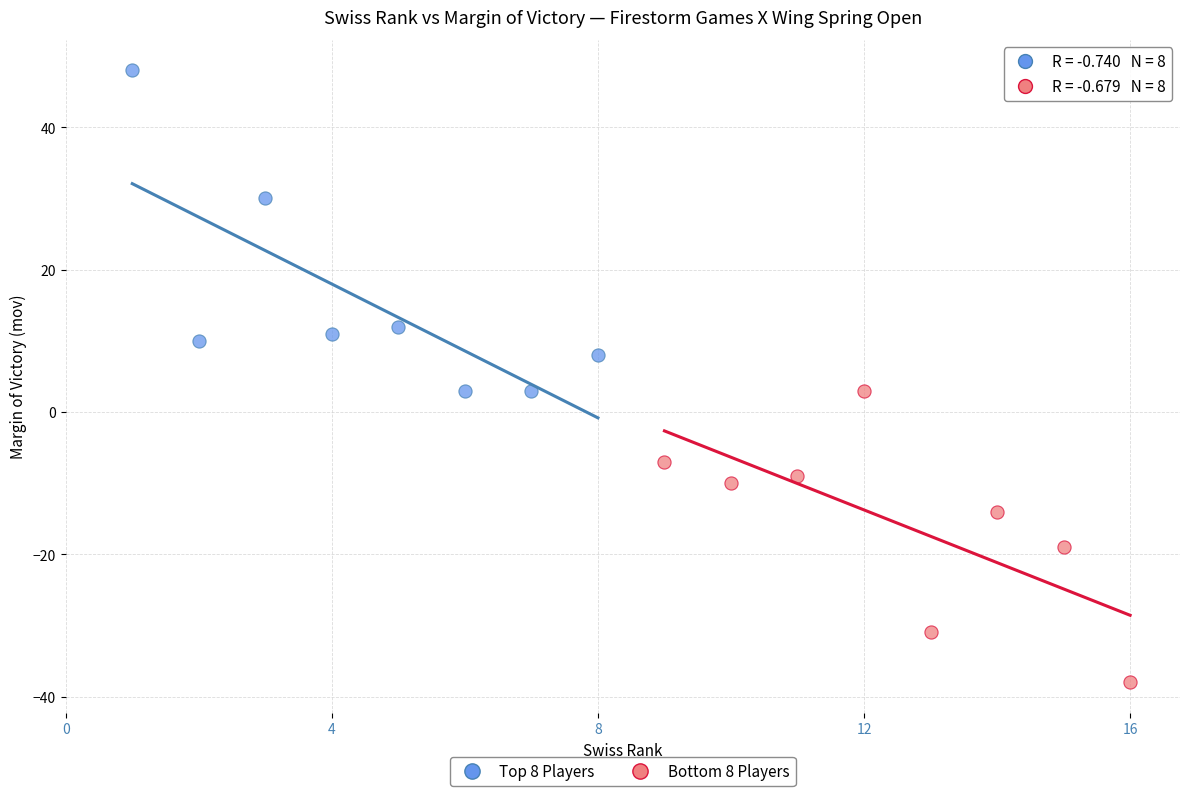

Which series has the largest Y range (max minus min)?

Top 8 Players